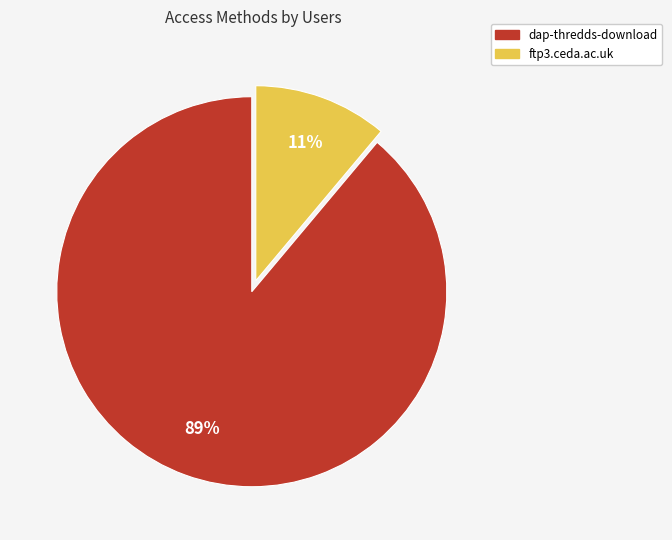

Which has a higher value, ftp3.ceda.ac.uk or dap-thredds-download?

dap-thredds-download